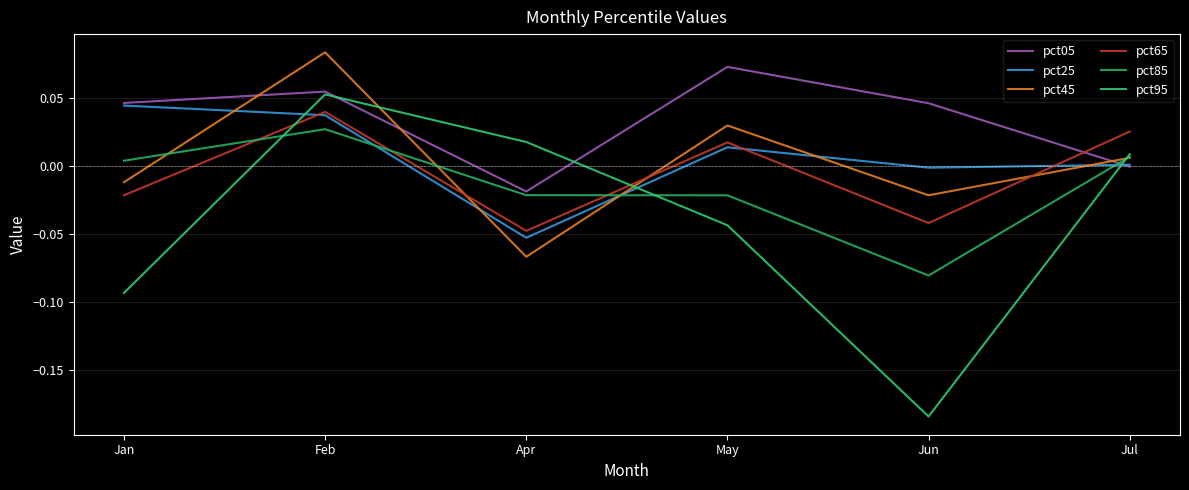

How many intersections are there between pct65 and pct85?

3